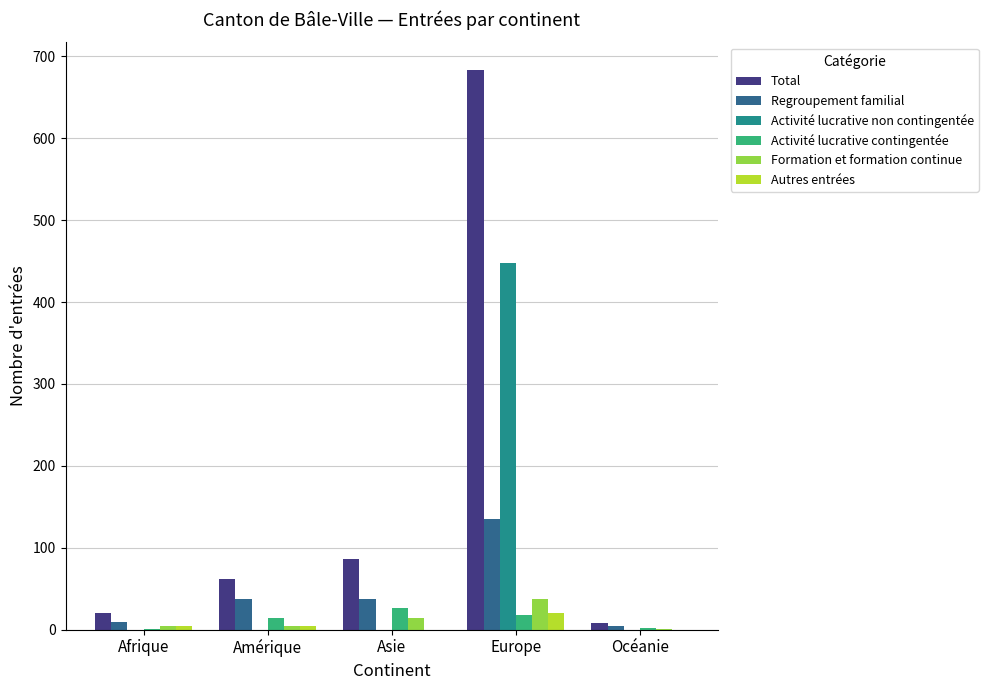

At which label is Total closest to 345?

Asie